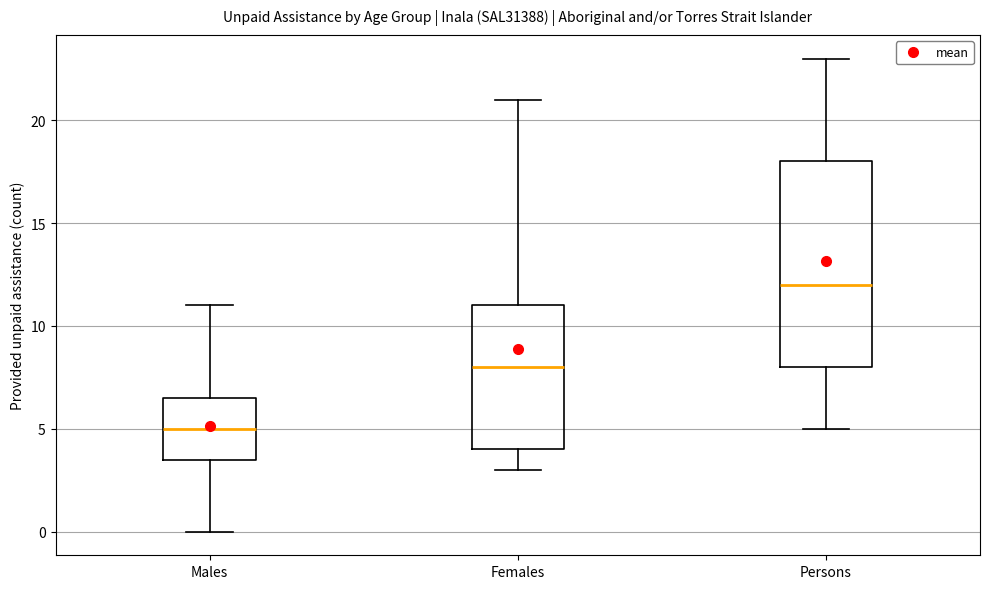

Reading left to right, read every box against the y-axis: the position of its median line, the range the box covers, and the ends of its whiskers. The values are not printed on the chart, so give them approximately, as read against the axis.

Males: median 5.0, box 3.5 to 6.5, whiskers 0.0 to 11.0
Females: median 8.0, box 4.0 to 11.0, whiskers 3.0 to 21.0
Persons: median 12.0, box 8.0 to 18.0, whiskers 5.0 to 23.0